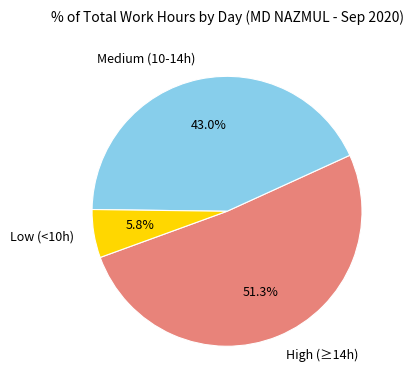

How many slices are in this pie chart?

3